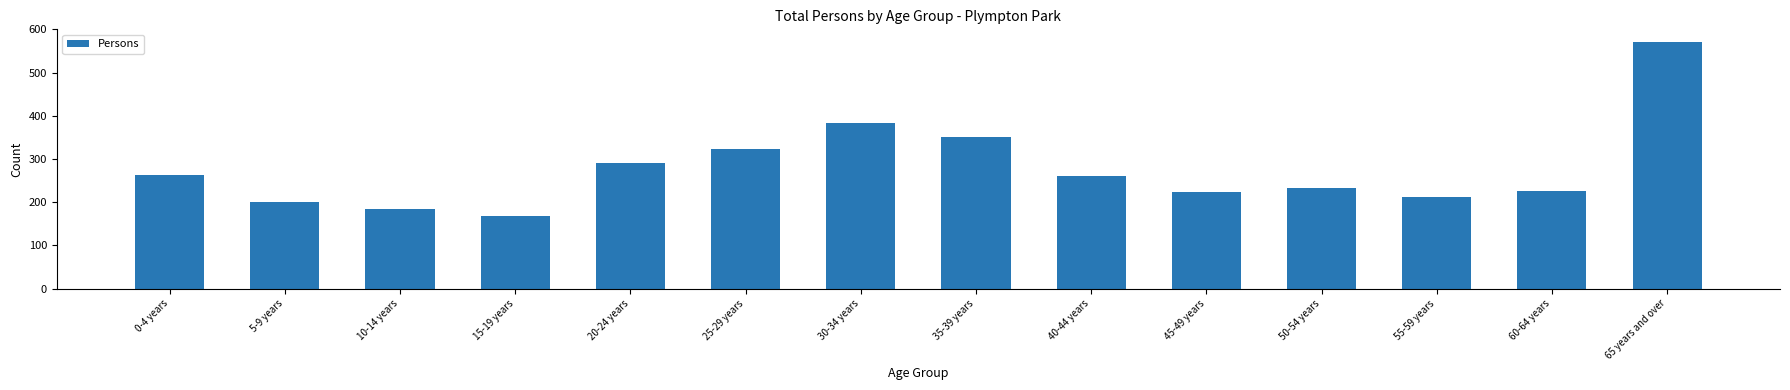

The chart shows a value of 466 at 20-24 years. True or false?

False